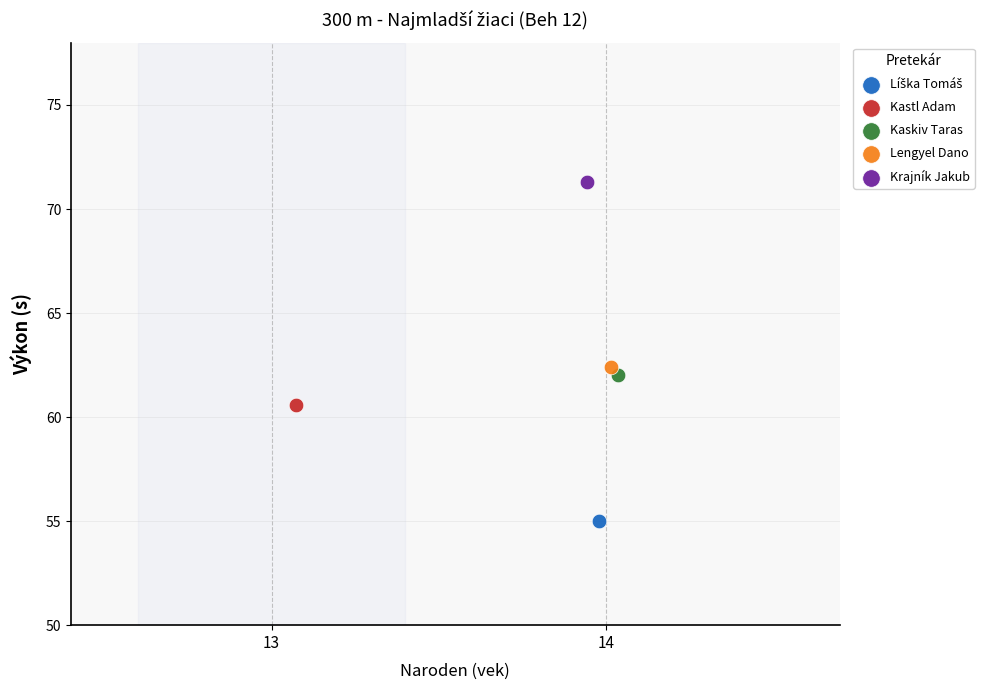

Which series contains the highest Y value?

Krajník Jakub